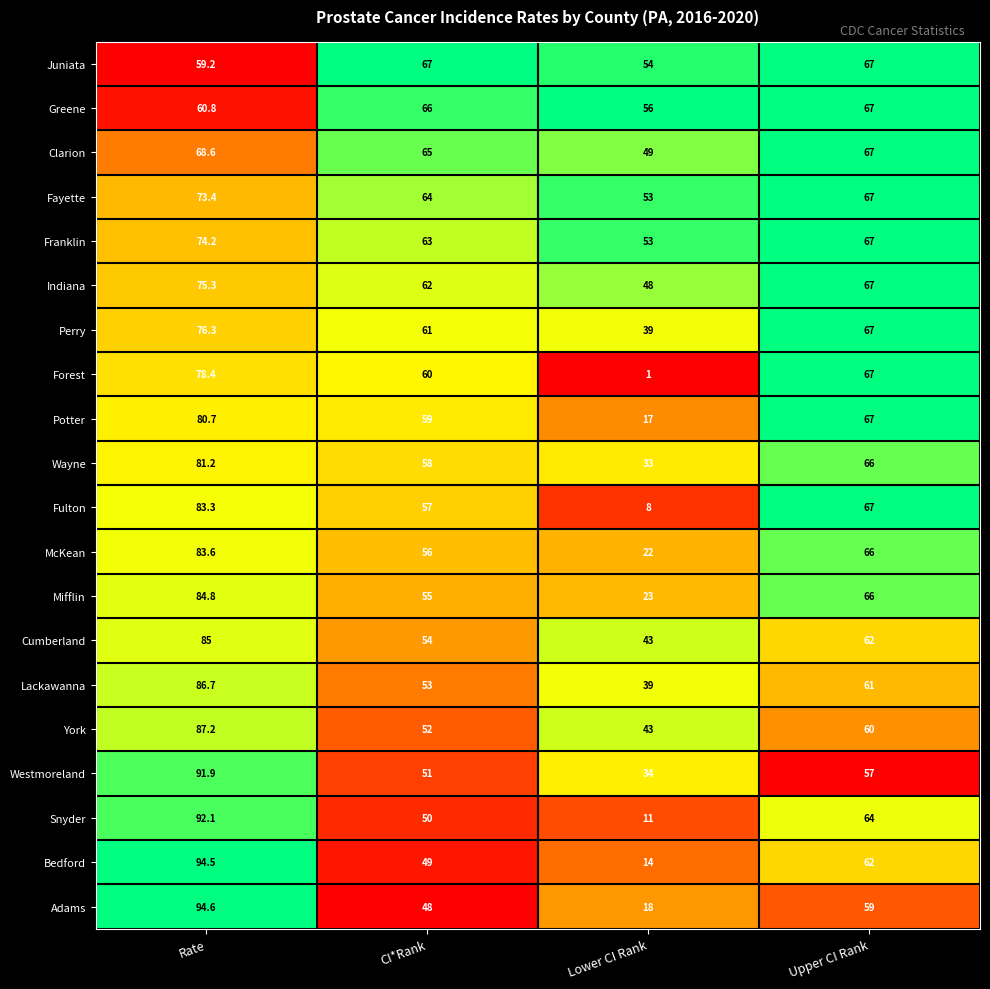

Rank the categories by McKean value from lowest to highest.

Lower CI Rank, CI*Rank, Upper CI Rank, Rate